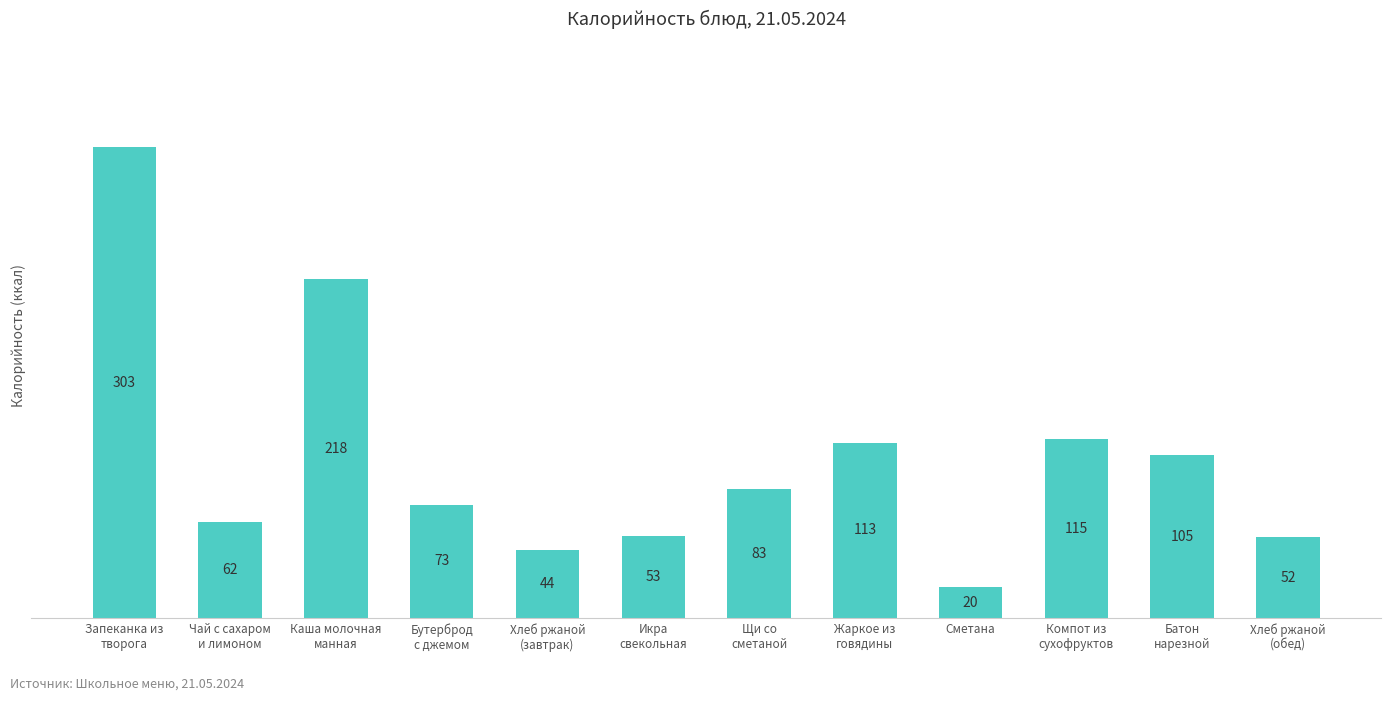

Where is the data nearest to the value 161?

Компот из
сухофруктов